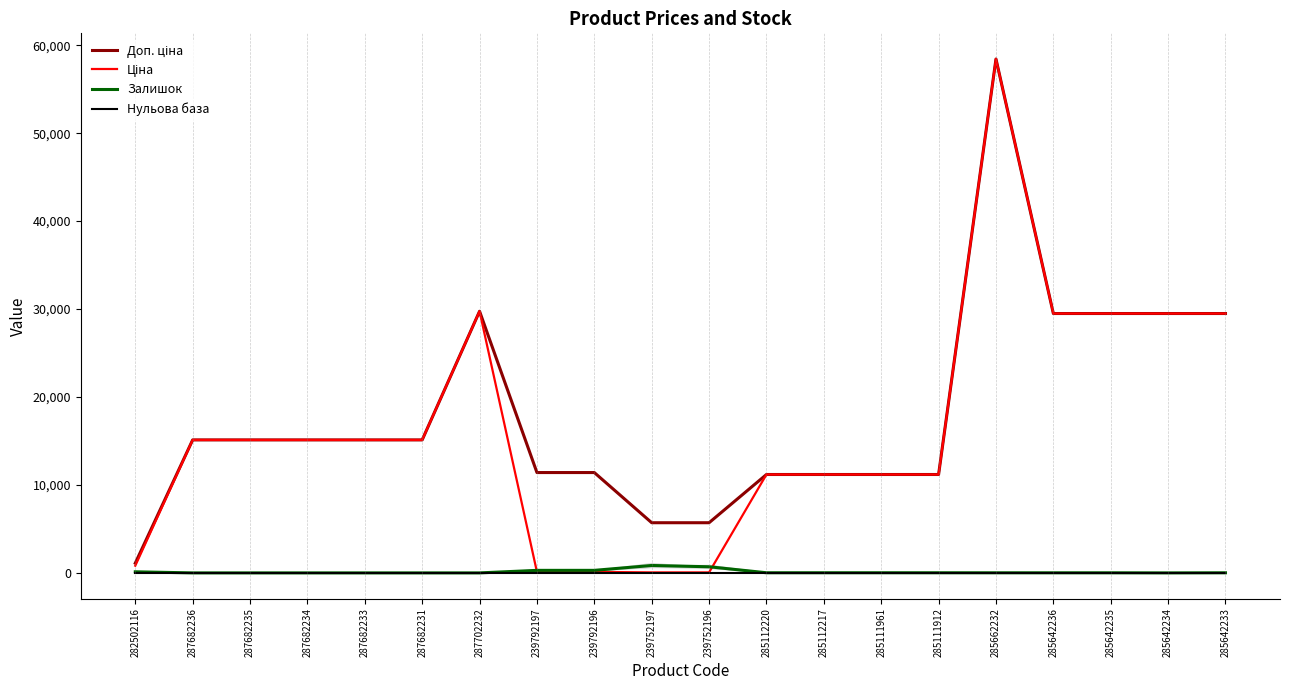

What is the average value of the Залишок series?

118.0